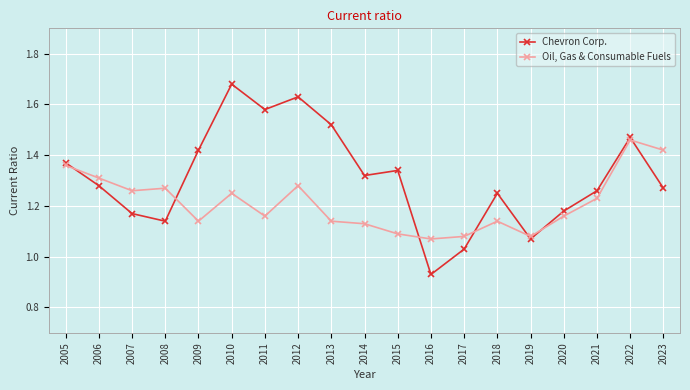

How many distinct data groups are displayed?

2